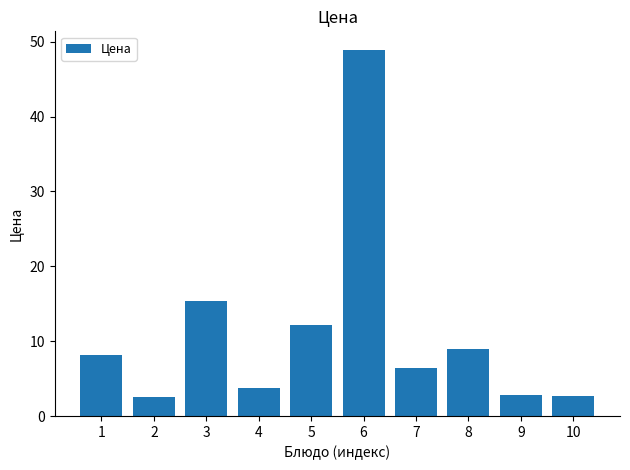

The value at 1 is 1.8. True or false?

False